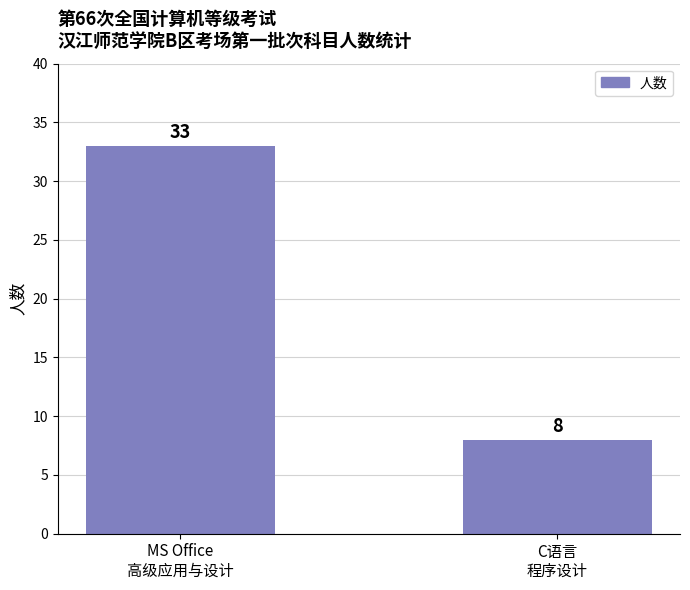

Count the number of data series in this chart.

1